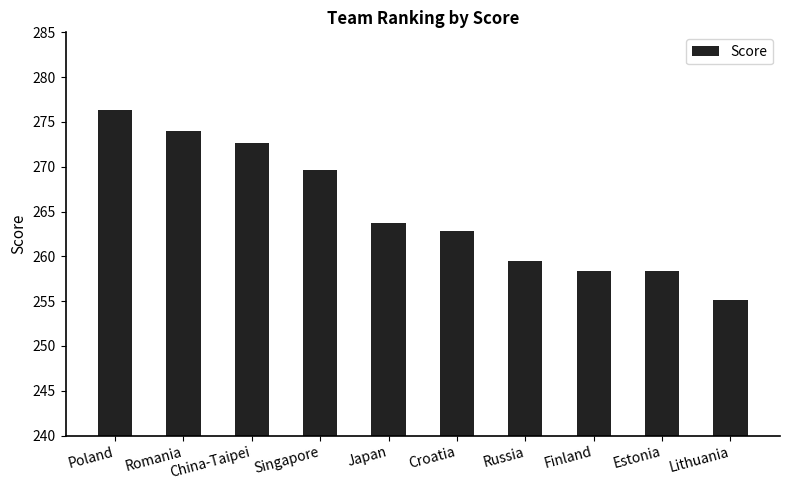

What is the label of the 6th bar from the right?

Japan